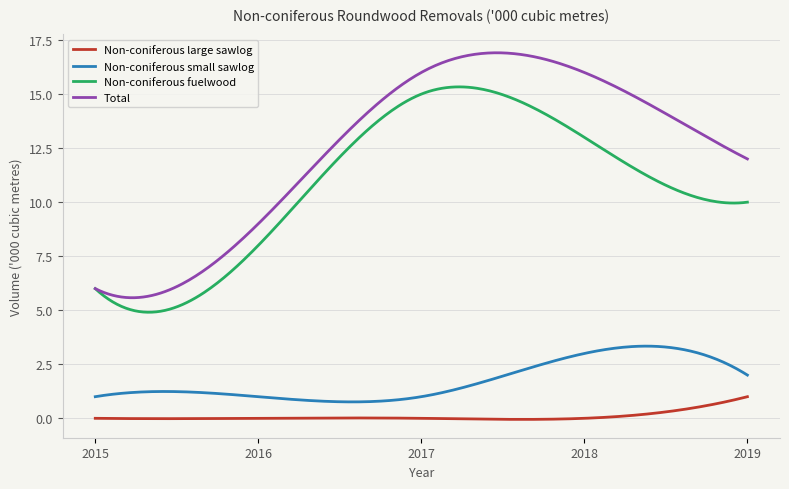

Which series has the largest total across all categories?

Total